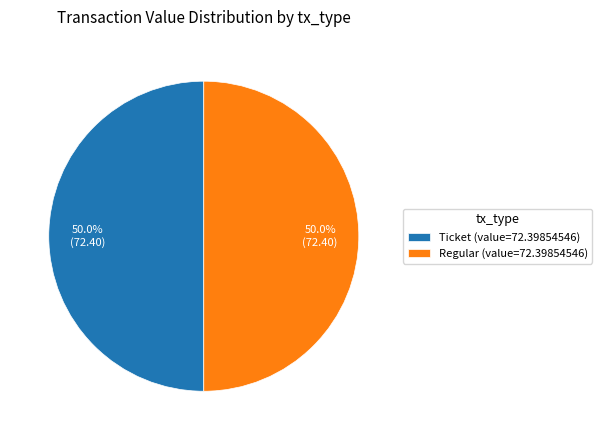

Approximately how many times larger is the value at Ticket (value=72.39854546) compared to Regular (value=72.39854546)?

1.0